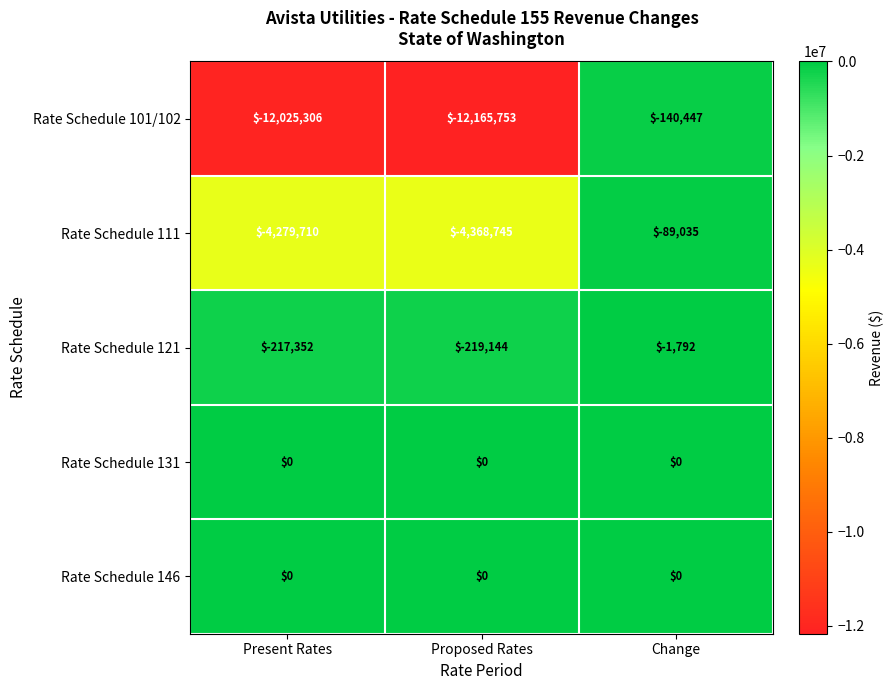

How many series are shown in this chart?

5